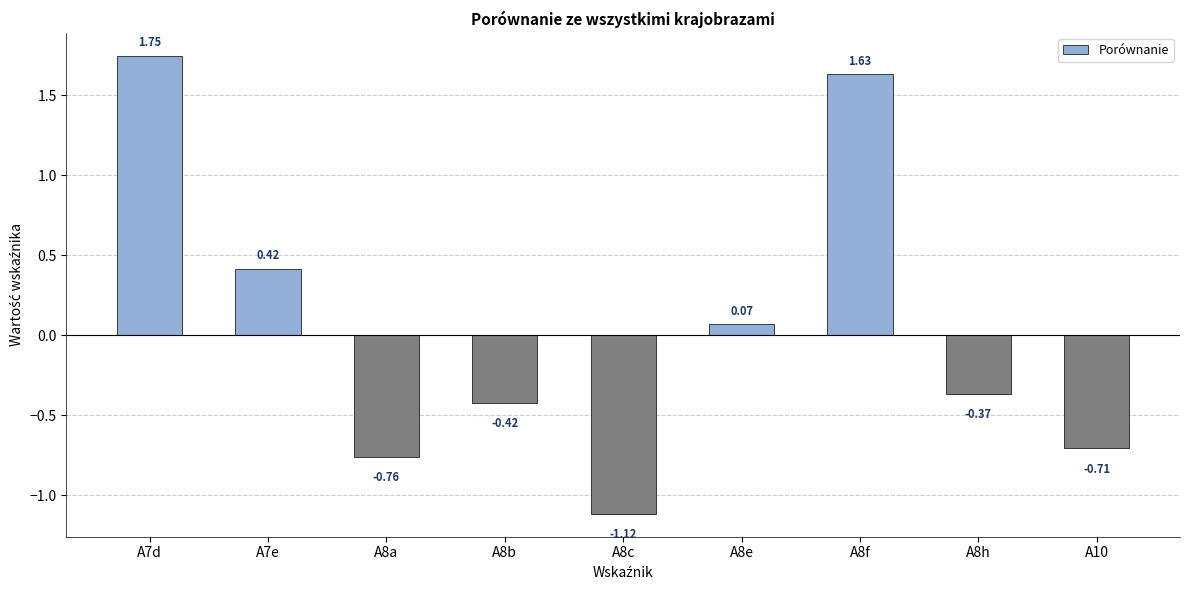

Rank the categories by value from highest to lowest.

A7d, A8f, A7e, A8e, A8h, A8b, A10, A8a, A8c